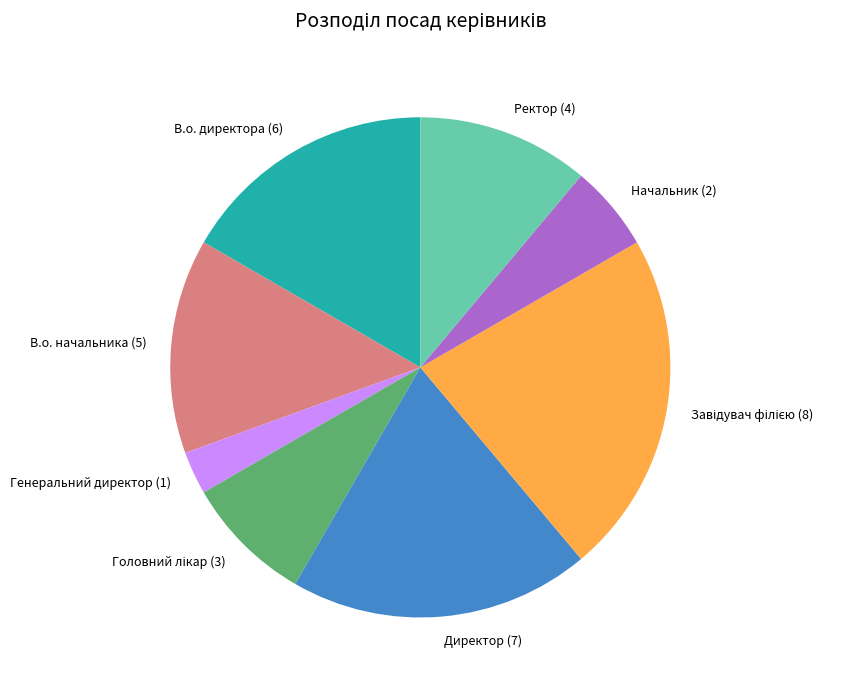

Between Начальник and Генеральний директор, which is larger?

Начальник